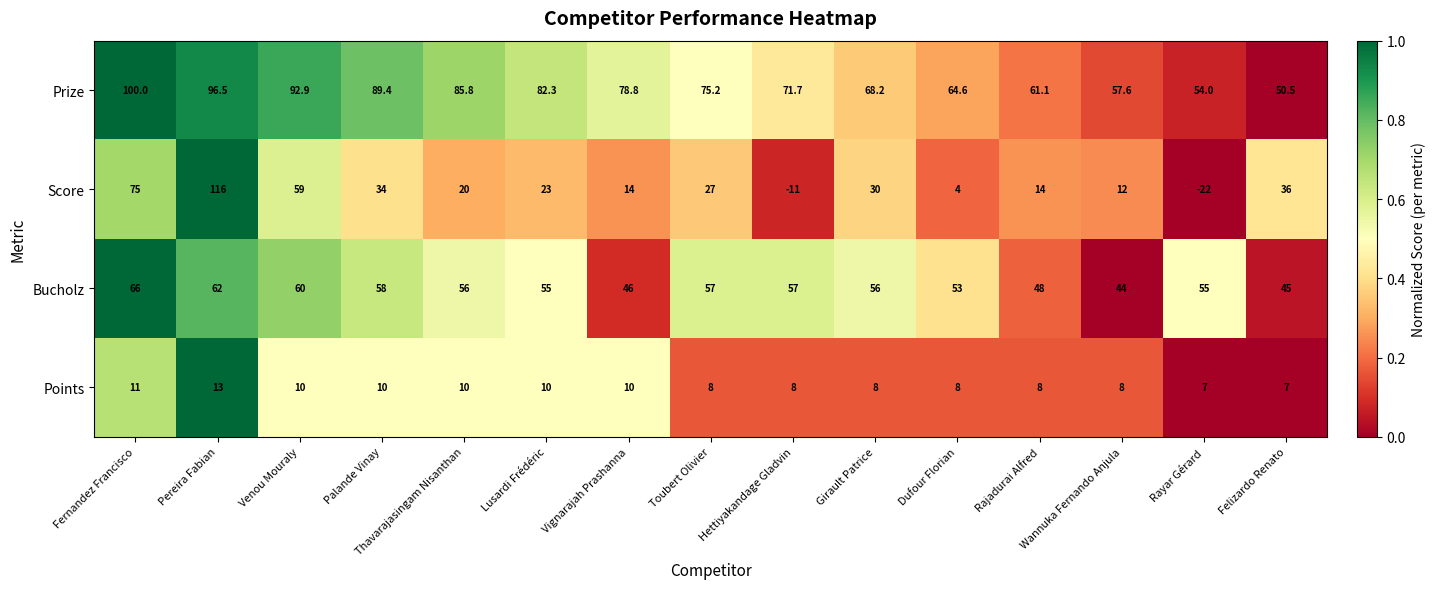

At which label does Score reach its peak?

Pereira Fabian